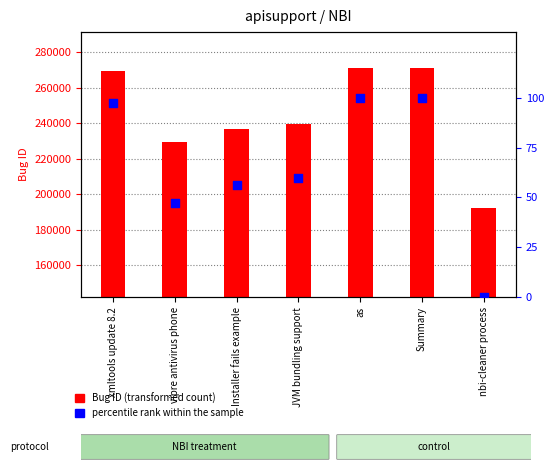

What is the total value across all series at vipre antivirus phone?

229525.2